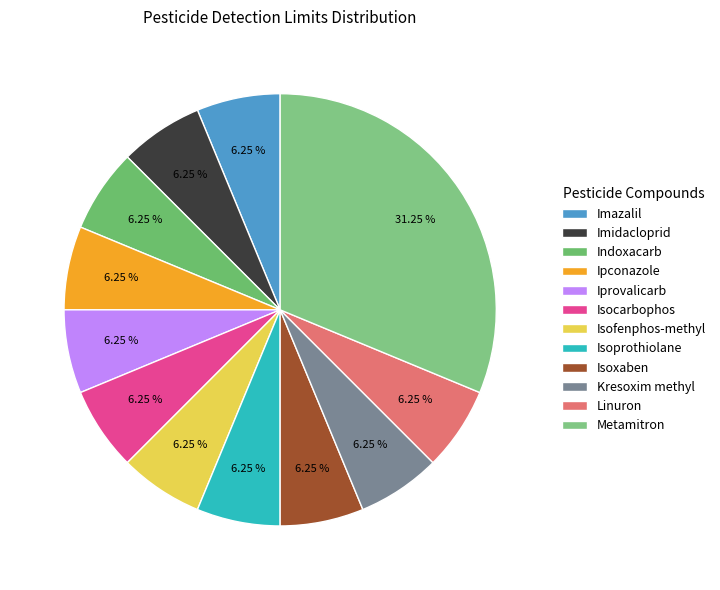

Which category has the smallest portion of the pie?

Imazalil